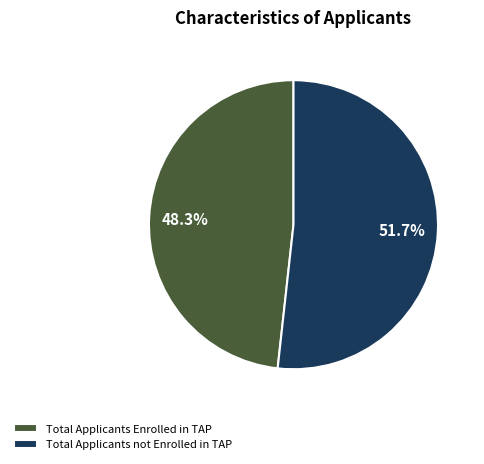

How much of the chart is everything except Total Applicants Enrolled in TAP?

51.7%